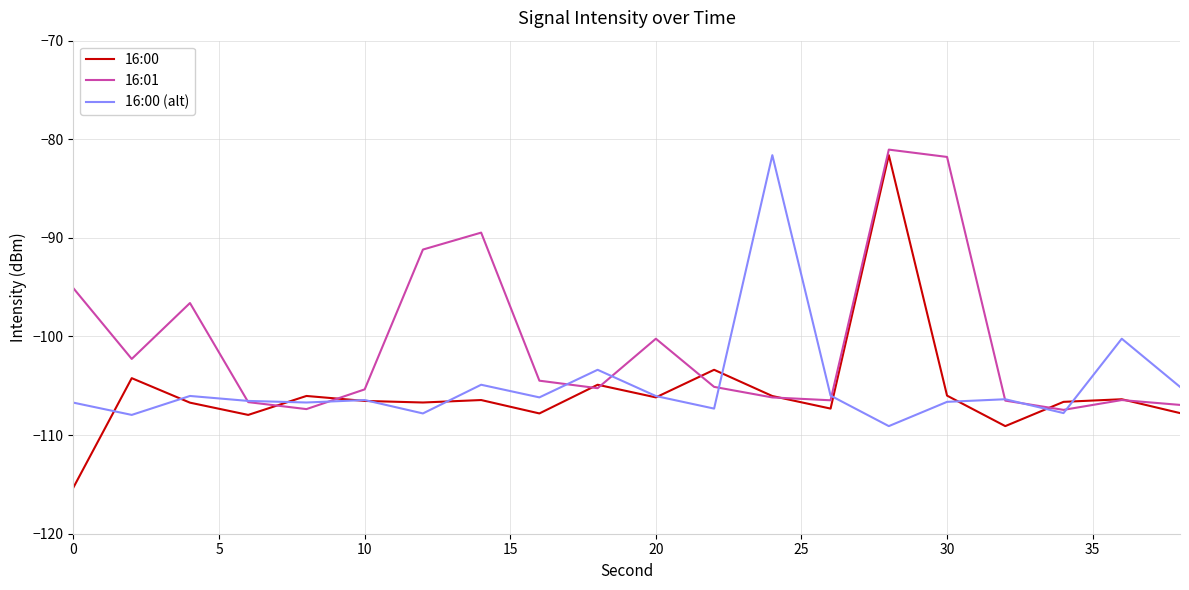

Which series has the largest range (max minus min)?

16:00